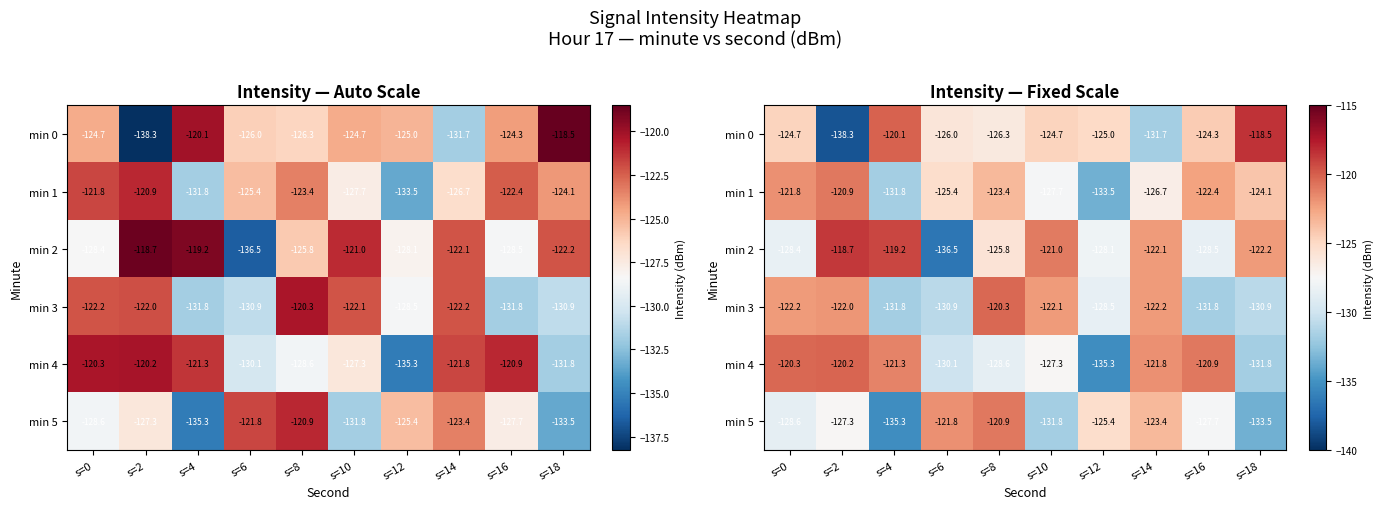

What is the total value across all series at s=16?

-755.6